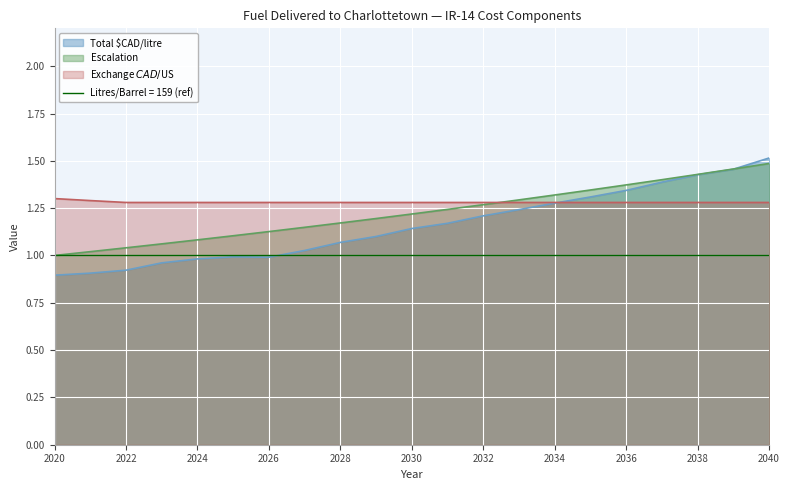

The Escalation series shows 0.4 at 2022. True or false?

False